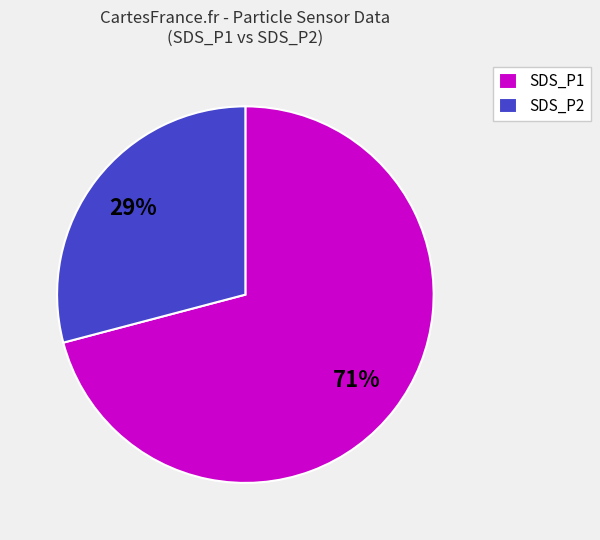

Which has a higher value, SDS_P2 or SDS_P1?

SDS_P1